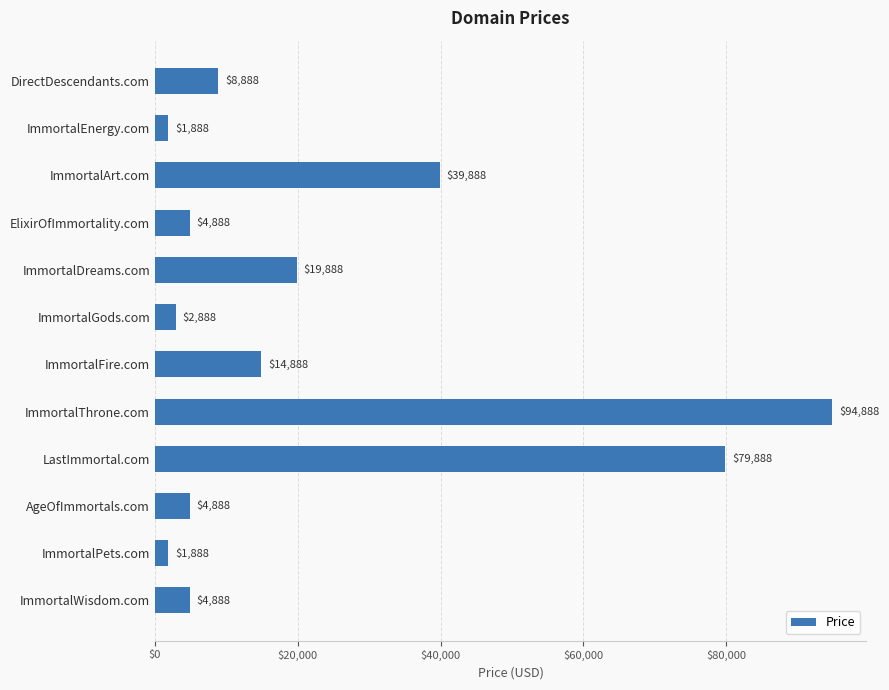

Which label corresponds to the largest value in the chart?

ImmortalThrone.com